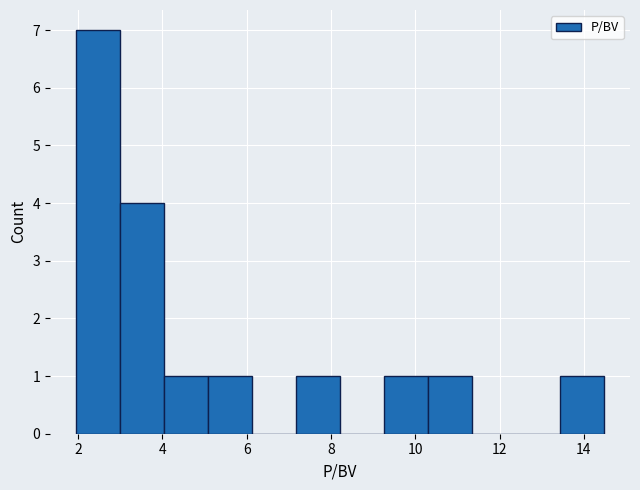

How tall is the bar that spans 5.0 to 6.2 on the x-axis? Neither the bar edges nor the heights are printed on the chart, so give them approximately, as read against the axes.

1